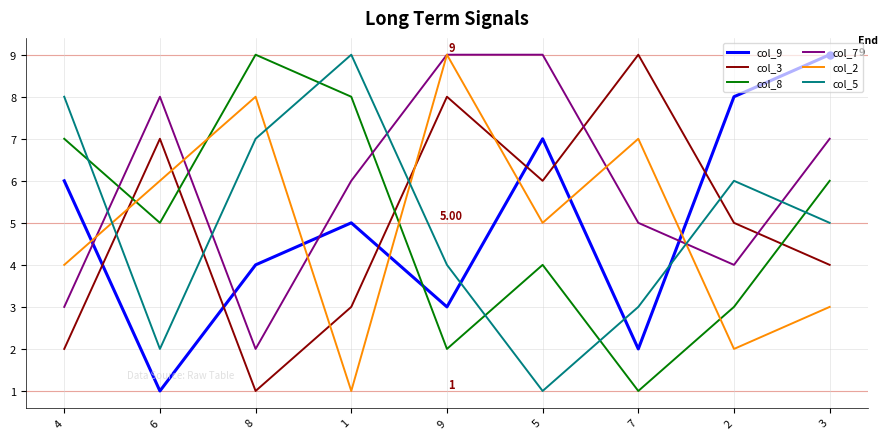

Where does the col_5 series first go above 5?

4